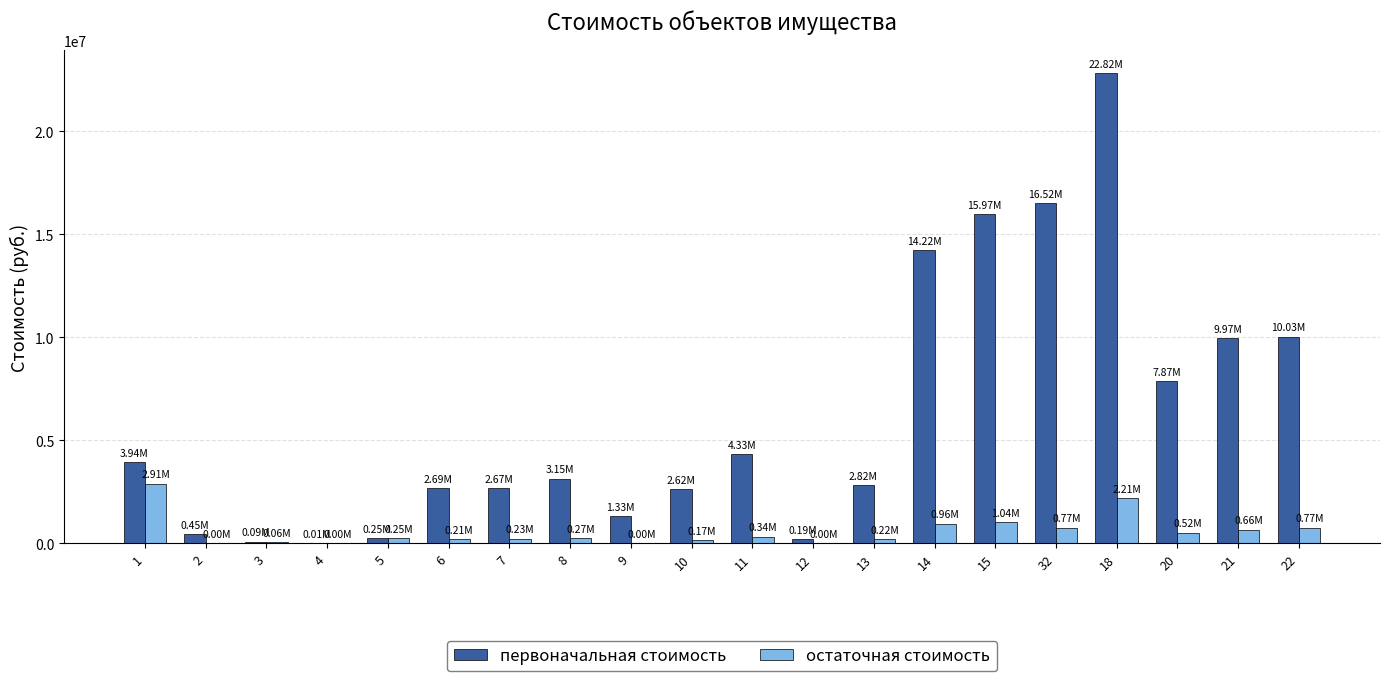

Which series changed the most between 10 and 15?

первоначальная стоимость